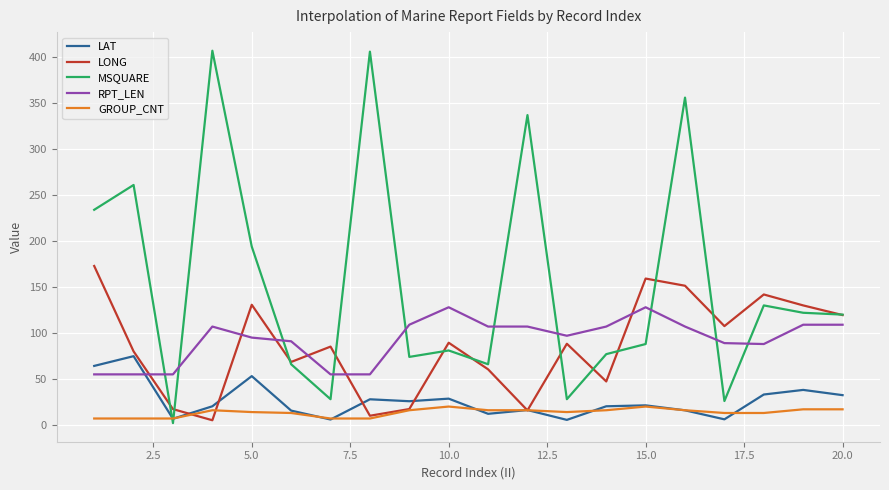

Which series has the largest total across all categories?

MSQUARE